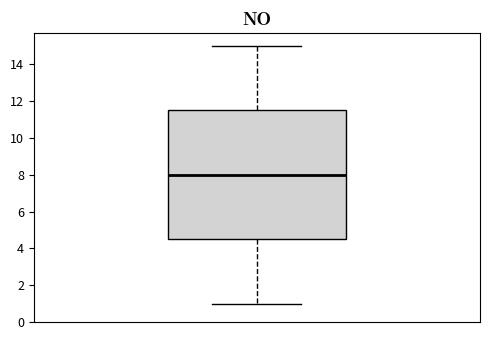

Transcribe this box plot: give where the median line is, the range the box spans, and where the two whiskers end, as read against the y-axis. The values are not printed on the chart, so give them approximately, as read against the axis.

median 8.0, box 4.6 to 11.6, whiskers 1.0 to 15.0